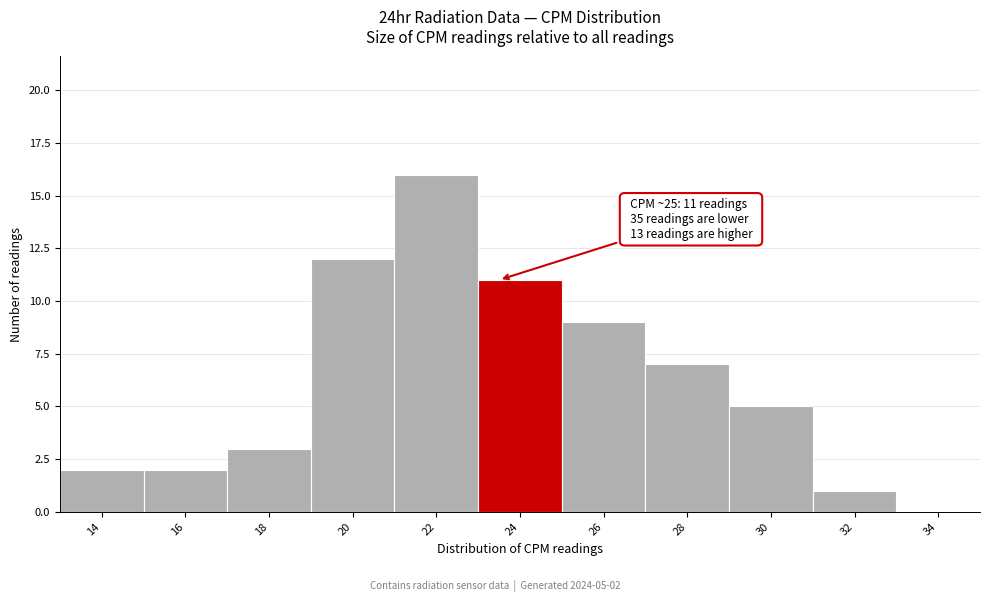

Reading right to left, extract all data points from this chart.

34=0	32=1	30=5	28=7	26=9	24=11	22=16	20=12	18=3	16=2	14=2